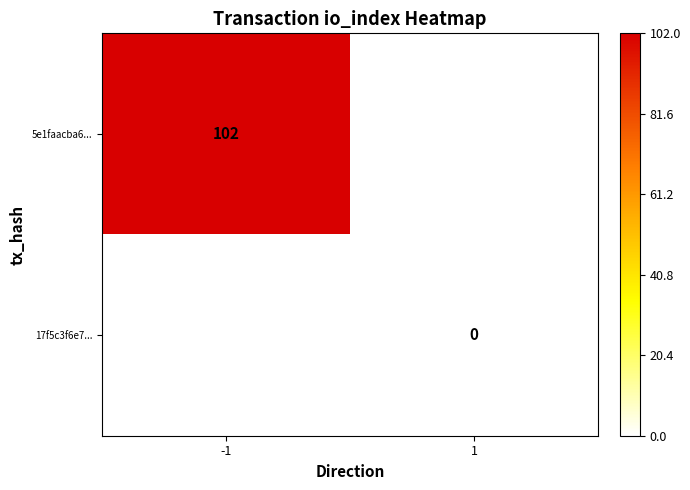

Is it true that 5e1faacba6... equals 61 at -1?

False